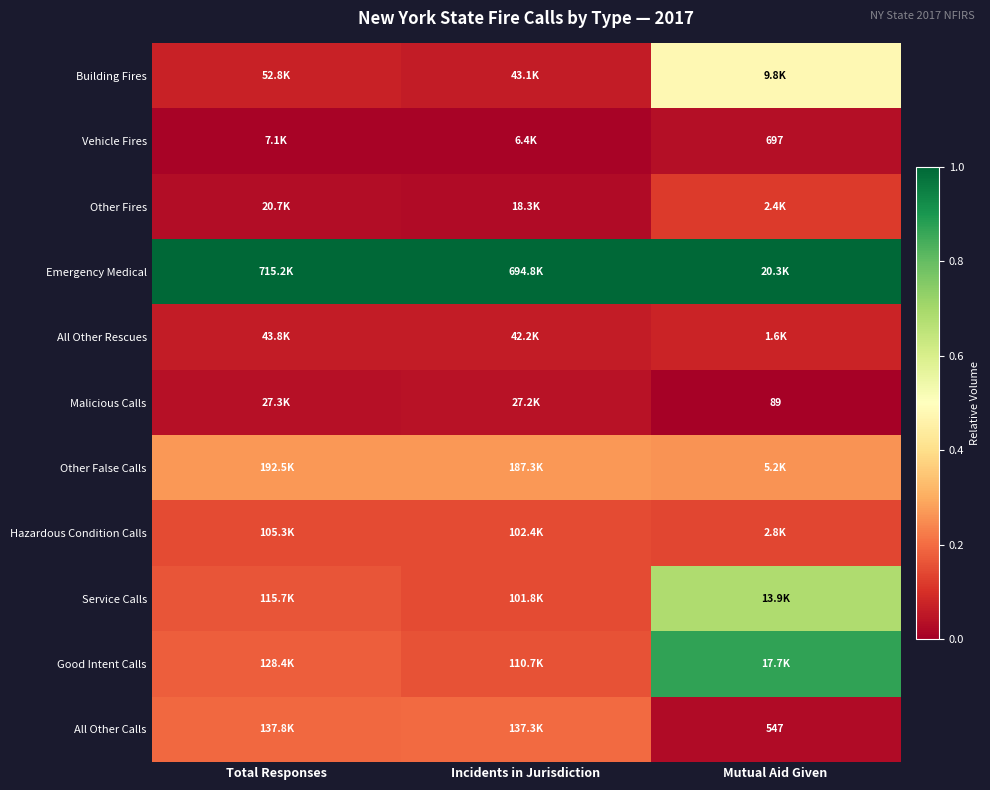

Is it true that Other False Calls equals 0.1 at Total Responses?

False